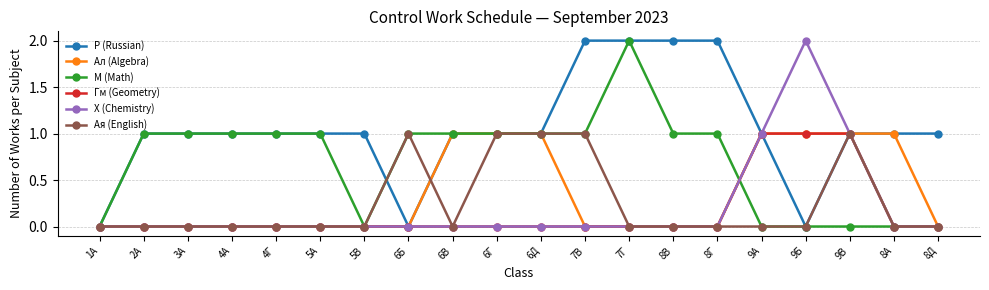

How many lines are shown in the chart?

6